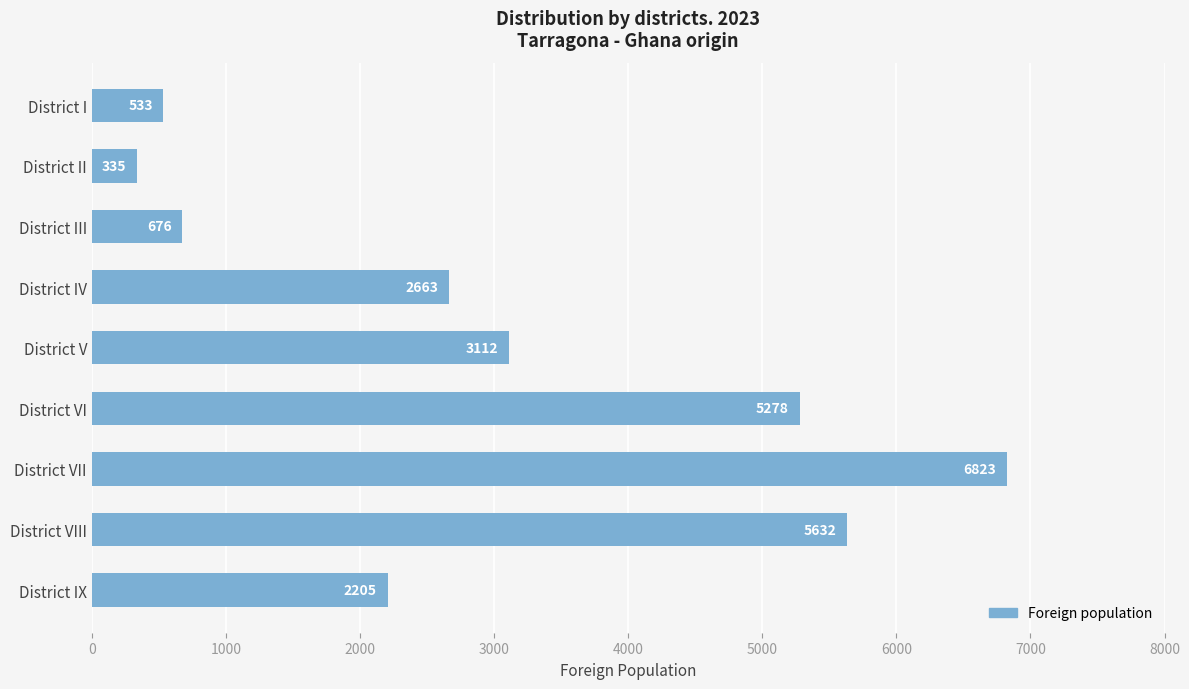

List the labels in order of value, smallest first.

District II, District I, District III, District IX, District IV, District V, District VI, District VIII, District VII